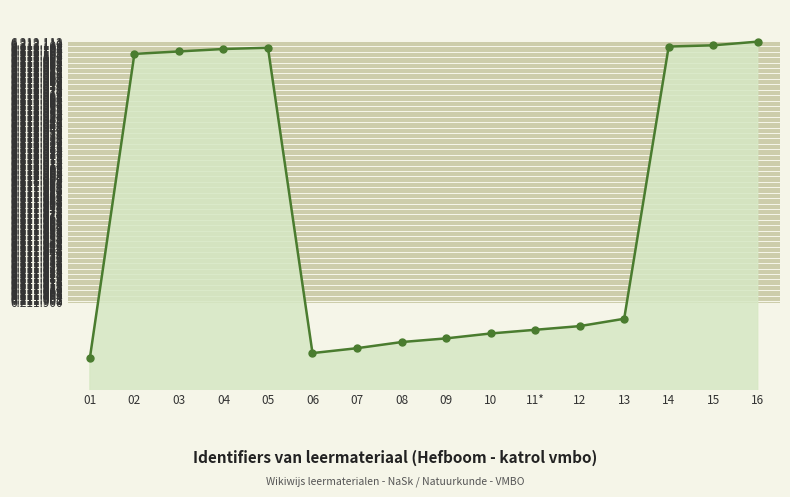

Does the chart have visible grid lines?

Yes